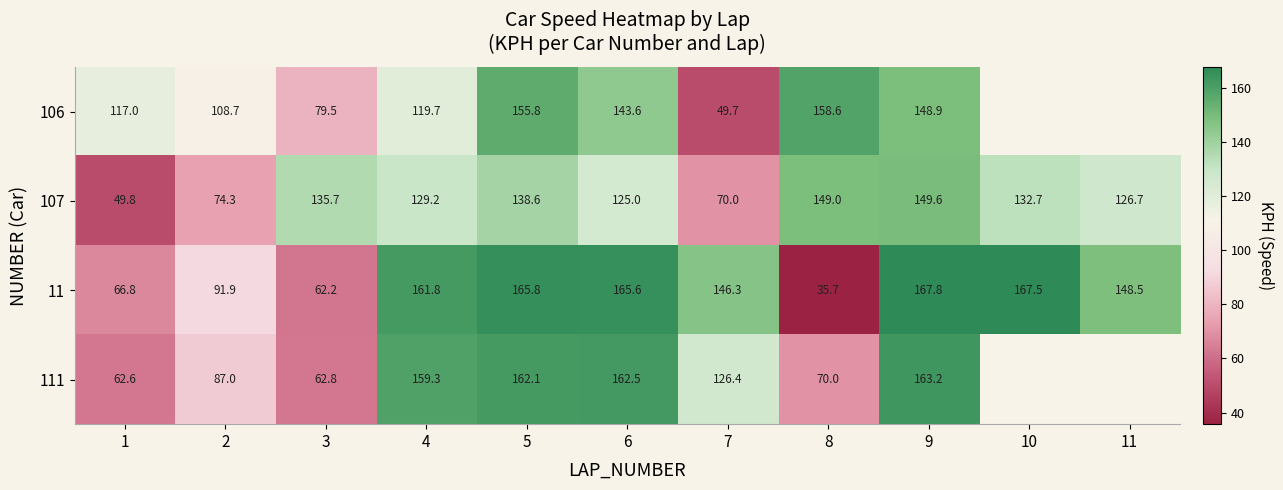

Which series changed the most between 1 and 8?

107